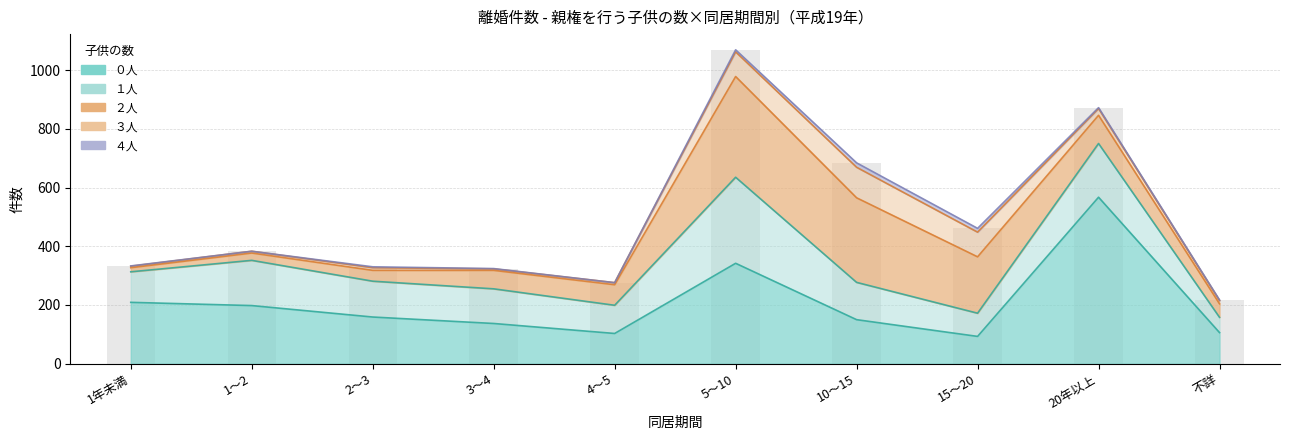

What is the label of the 6th bar from the left?

5～10